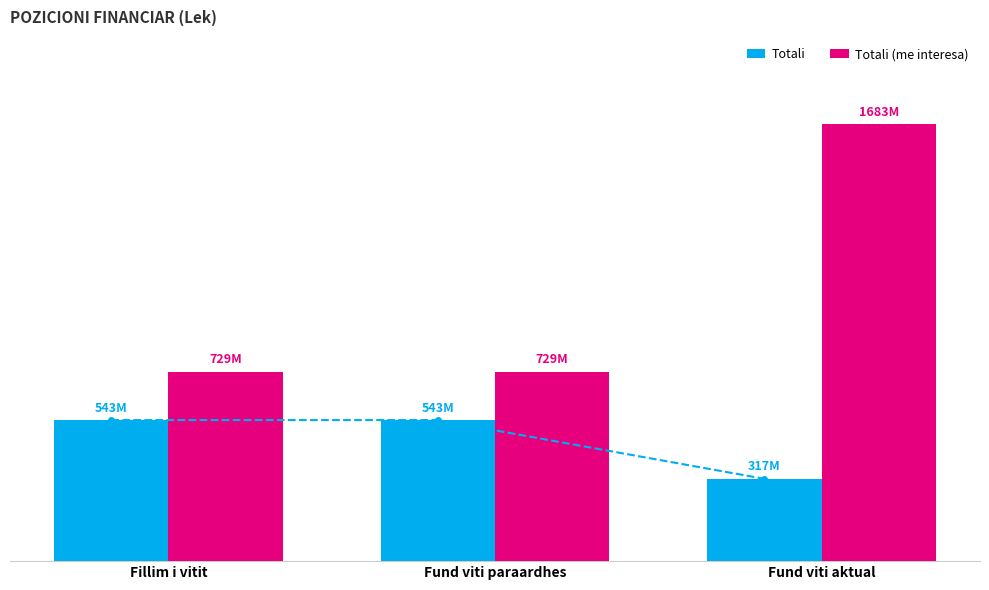

What is the difference between the second highest and minimum values in the Totali series?

226382485